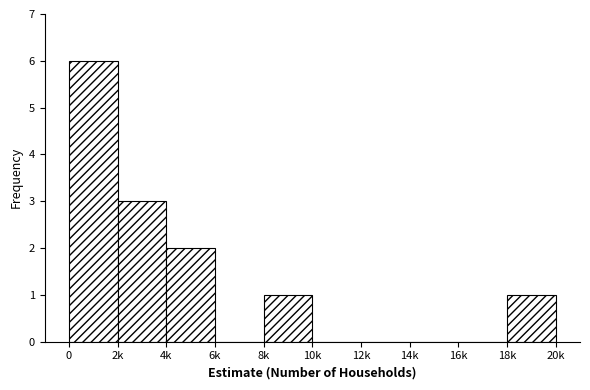

Reading left to right, extract all data points from this chart.

0=6	2k=3	4k=2	6k=0	8k=1	10k=0	12k=0	14k=0	16k=0	18k=1